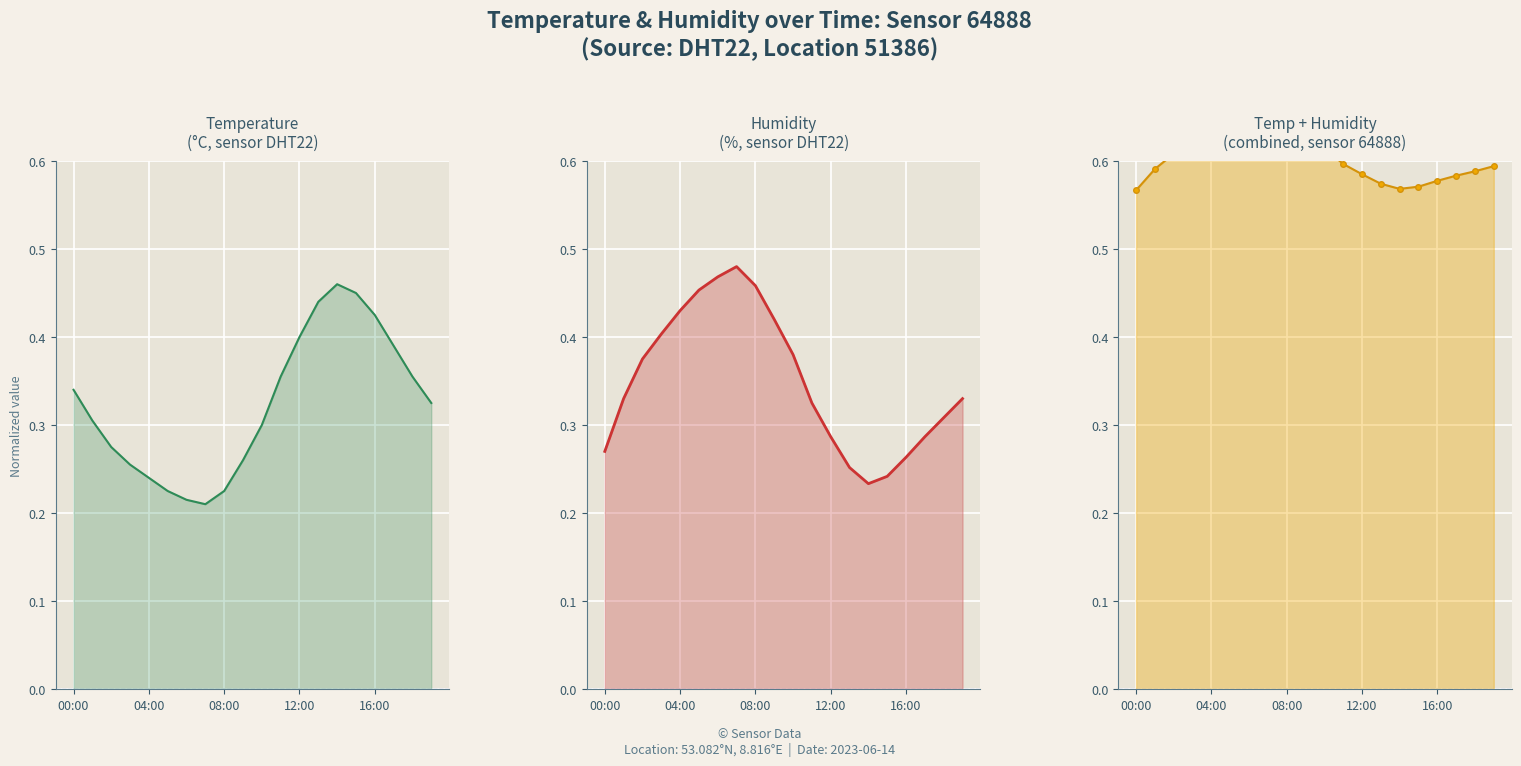

At which category does combined reach its first local peak?

7